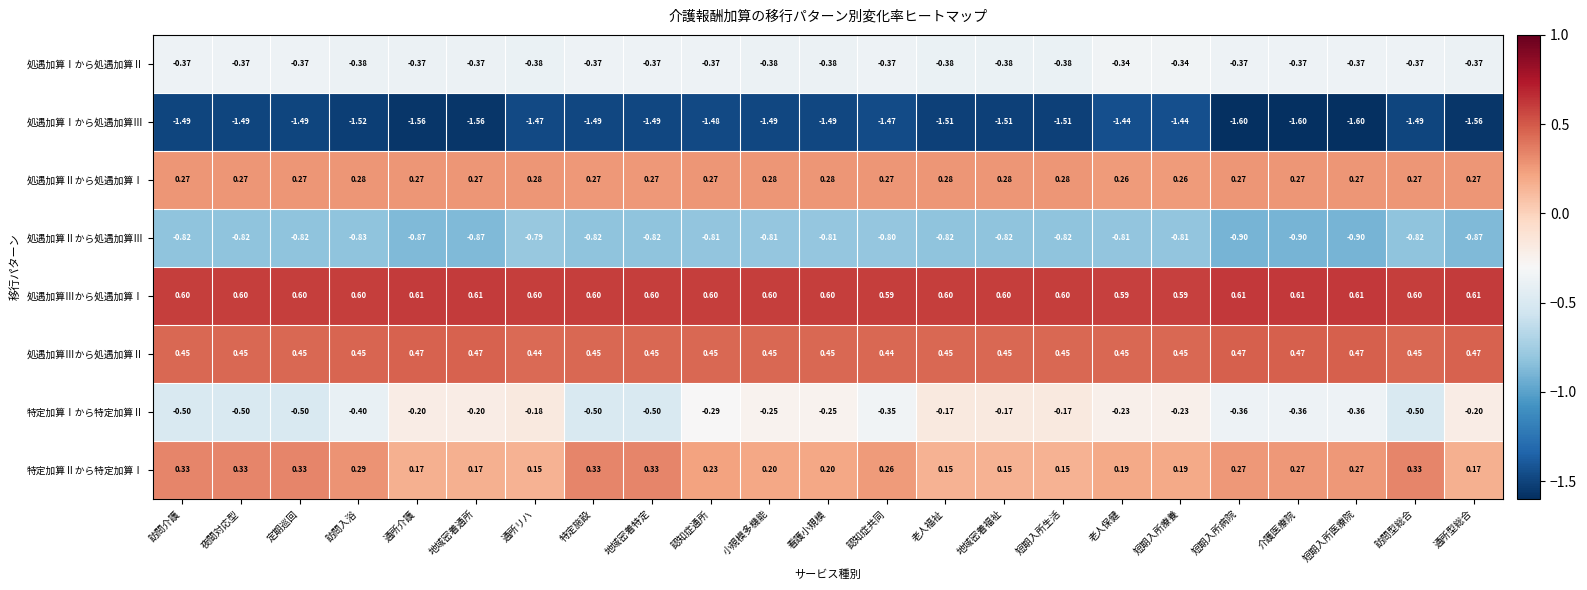

Rank the series at 夜間対応型 from lowest to highest value.

処遇加算Ⅰから処遇加算Ⅲ, 処遇加算Ⅱから処遇加算Ⅲ, 特定加算Ⅰから特定加算Ⅱ, 処遇加算Ⅰから処遇加算Ⅱ, 処遇加算Ⅱから処遇加算Ⅰ, 特定加算Ⅱから特定加算Ⅰ, 処遇加算Ⅲから処遇加算Ⅱ, 処遇加算Ⅲから処遇加算Ⅰ